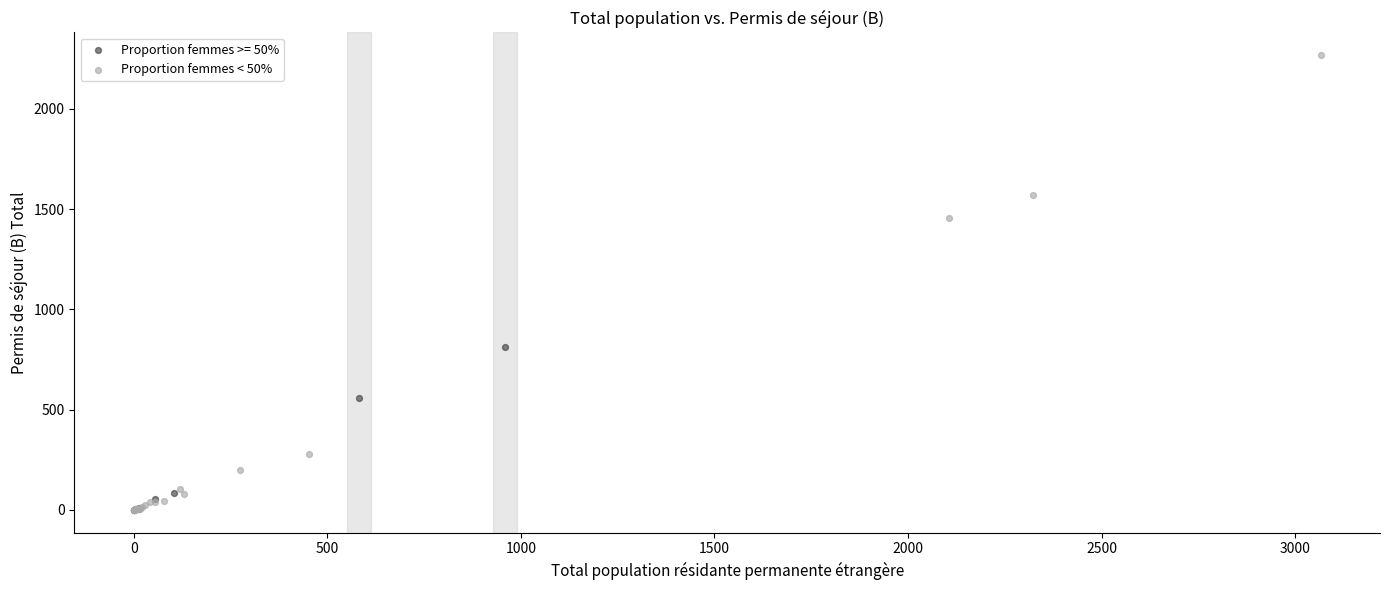

Which series reaches the maximum Y coordinate?

Proportion femmes < 50%